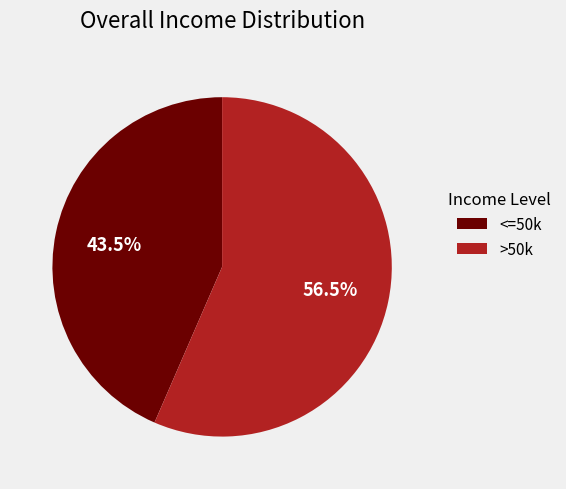

Is there any slice that represents more than half of the pie?

Yes